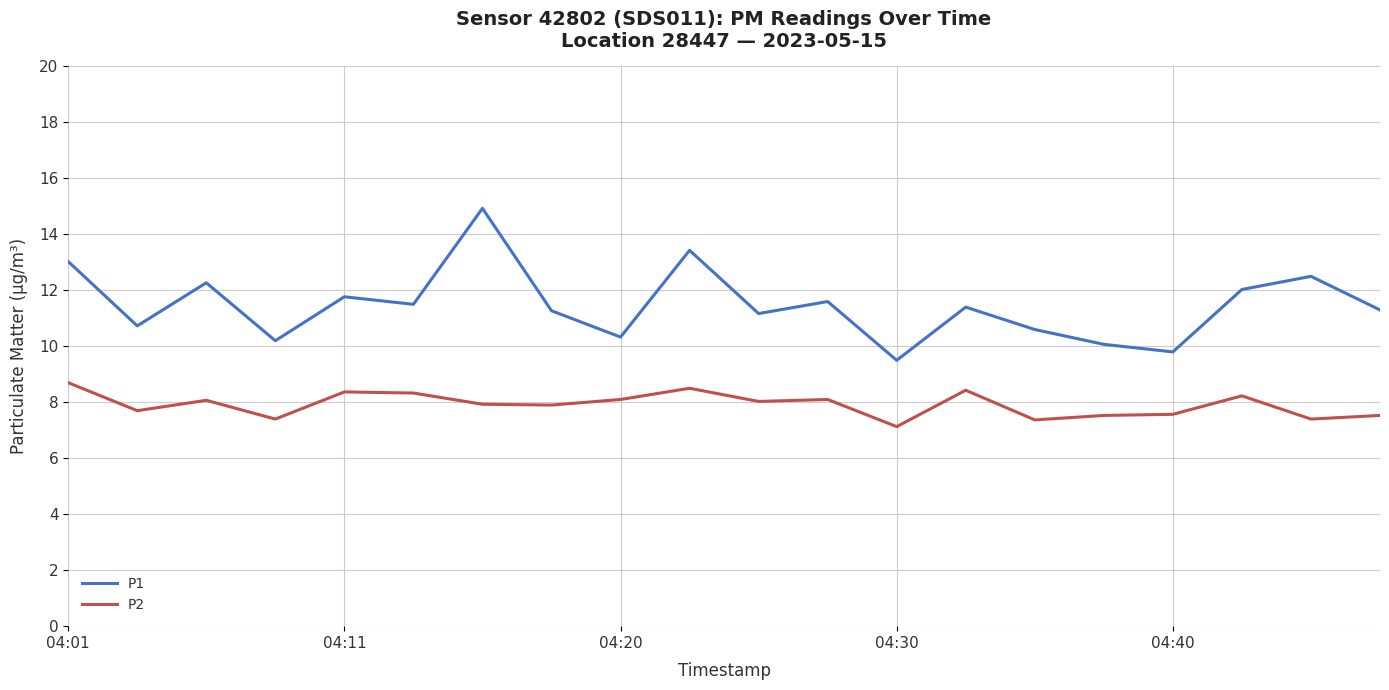

True or false: P2 and P1 intersect in this chart.

False